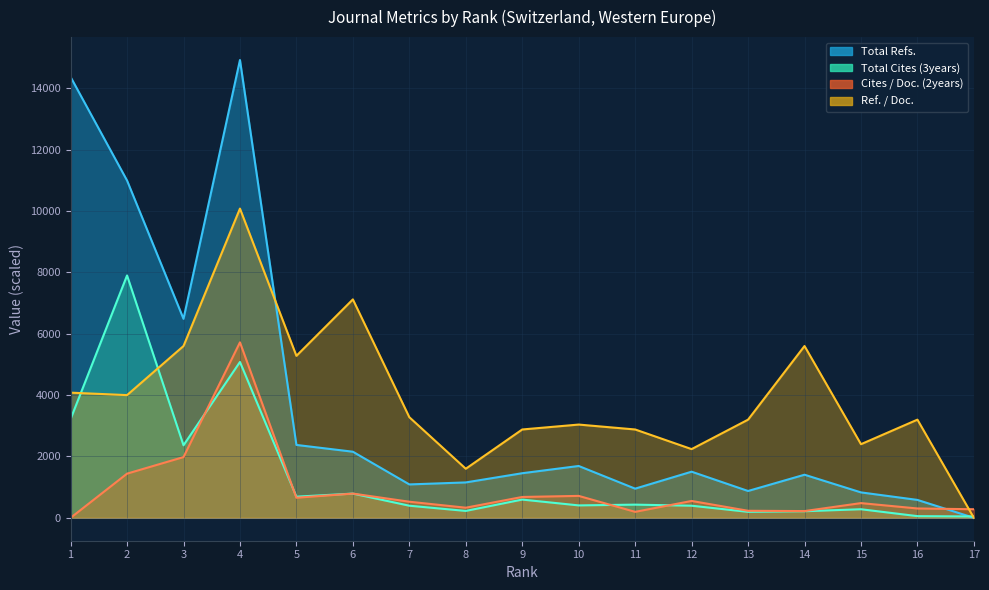

Is it true that Cites / Doc. (2years) equals 85 at 14?

False